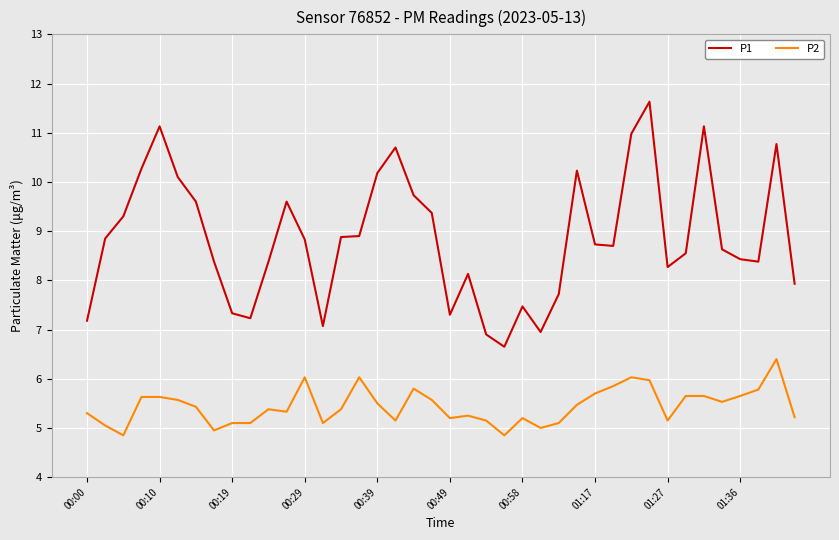

True or false: P2 and P1 intersect in this chart.

False